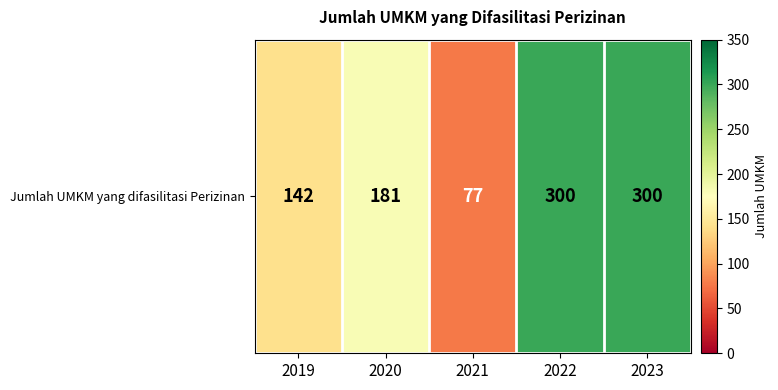

True or false: the data shows 142 at 2019.

True